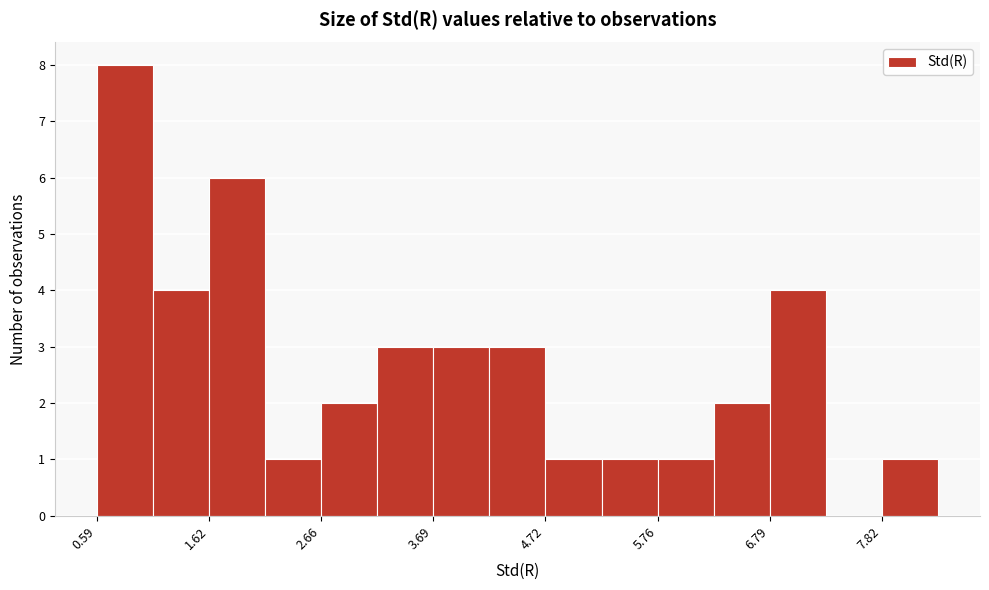

Around what value on the x-axis is the tallest bar? Give the approximate position of its centre, as read against the axis.

0.8